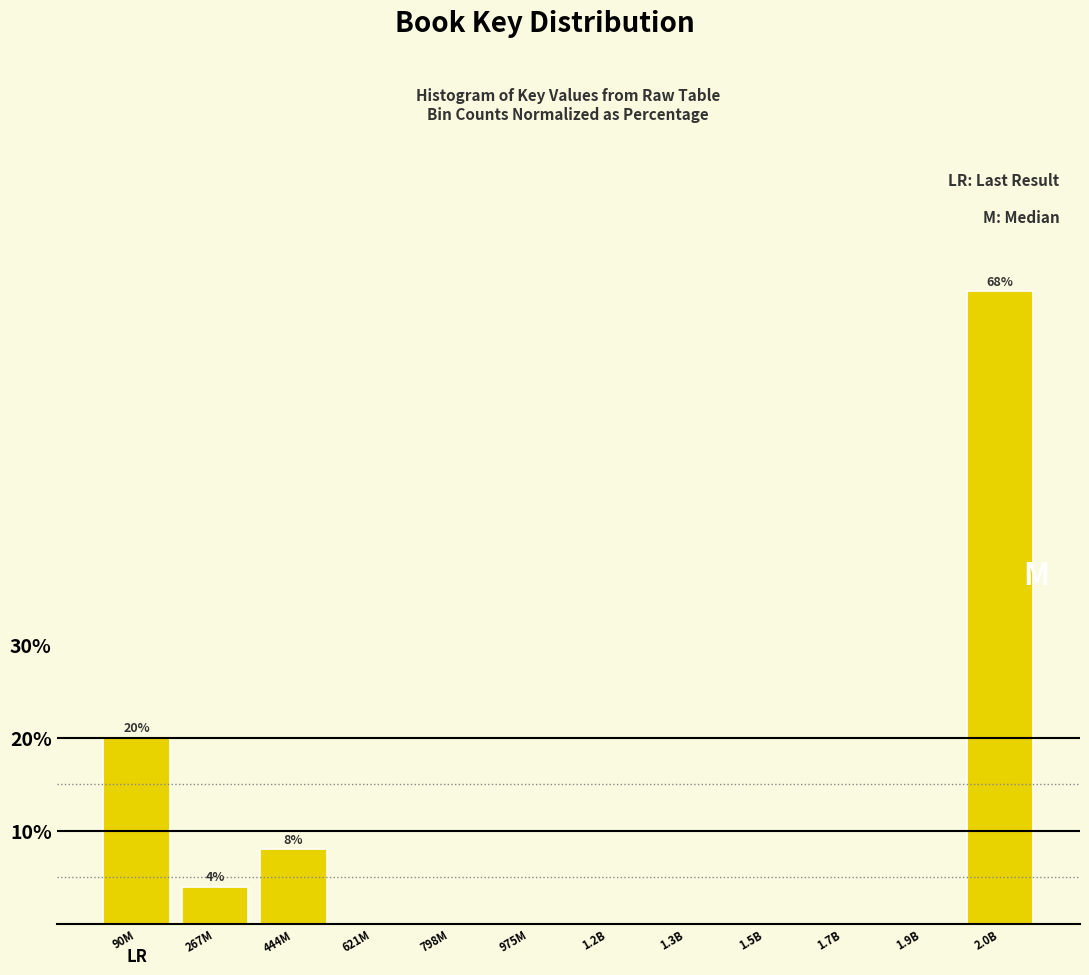

Reading left to right, transcribe all the data shown in this chart.

90M=20	267M=4	444M=8	621M=0	798M=0	975M=0	1.2B=0	1.3B=0	1.5B=0	1.7B=0	1.9B=0	2.0B=68